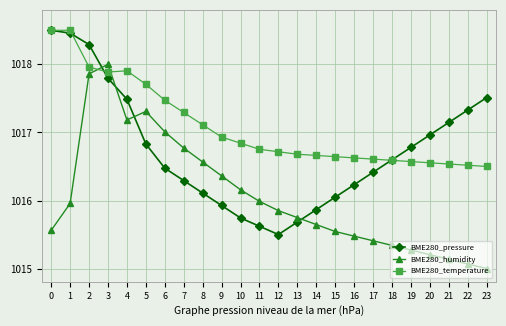

Between 6 and 15, which series saw the biggest shift?

BME280_humidity